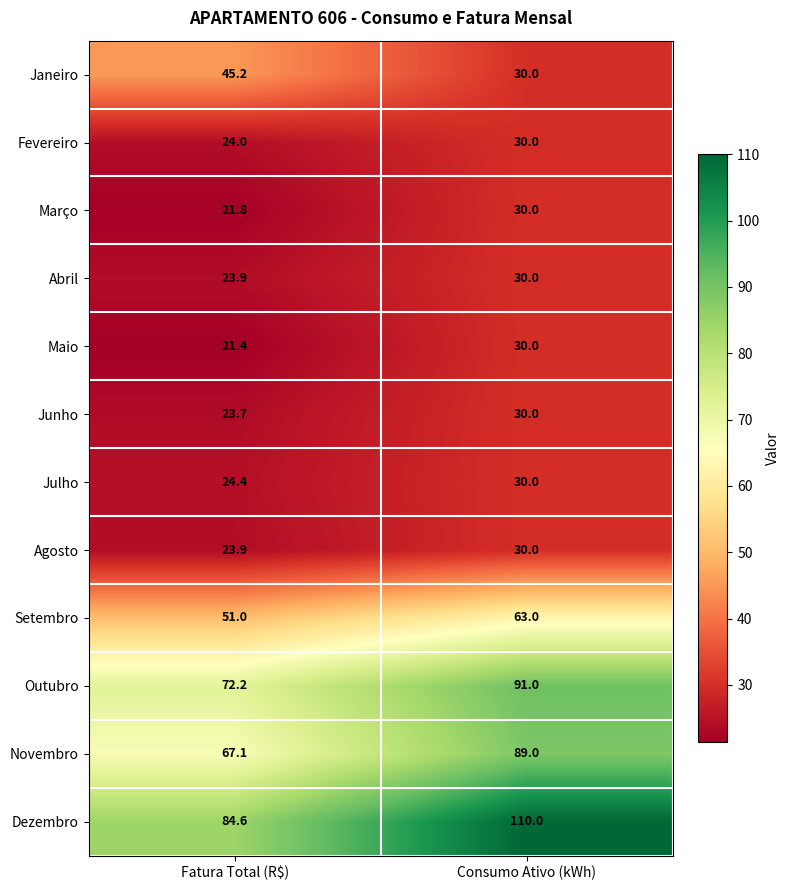

How many distinct data groups are displayed?

12